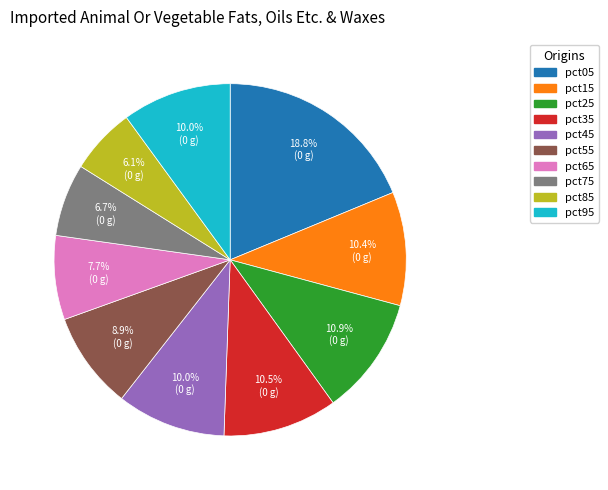

What is the smallest slice in the pie chart?

pct85